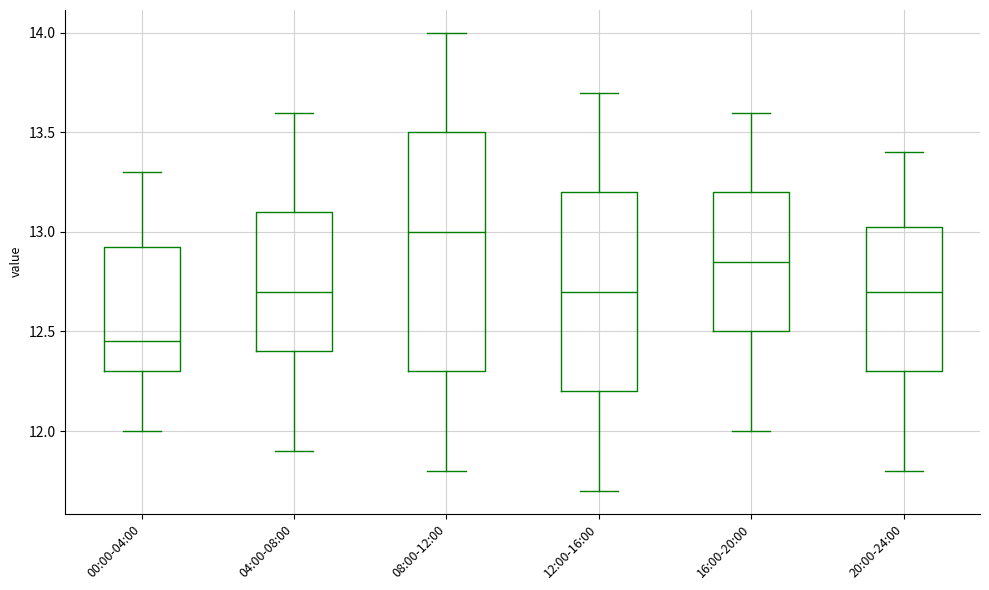

Reading left to right, transcribe this box plot: for each box, give where its median line is, the range the box spans, and where its two whiskers end, as read against the y-axis. The values are not printed on the chart, so give them approximately, as read against the axis.

00:00-04:00: median 12.45, box 12.30 to 12.95, whiskers 12.00 to 13.30
04:00-08:00: median 12.70, box 12.40 to 13.10, whiskers 11.90 to 13.60
08:00-12:00: median 13.00, box 12.30 to 13.50, whiskers 11.80 to 14.00
12:00-16:00: median 12.70, box 12.20 to 13.20, whiskers 11.70 to 13.70
16:00-20:00: median 12.85, box 12.50 to 13.20, whiskers 12.00 to 13.60
20:00-24:00: median 12.70, box 12.30 to 13.05, whiskers 11.80 to 13.40